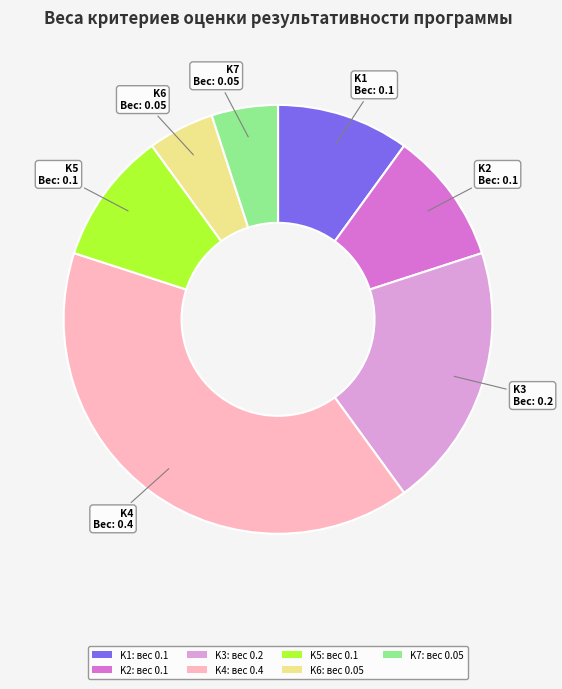

Which slice is the largest?

K4